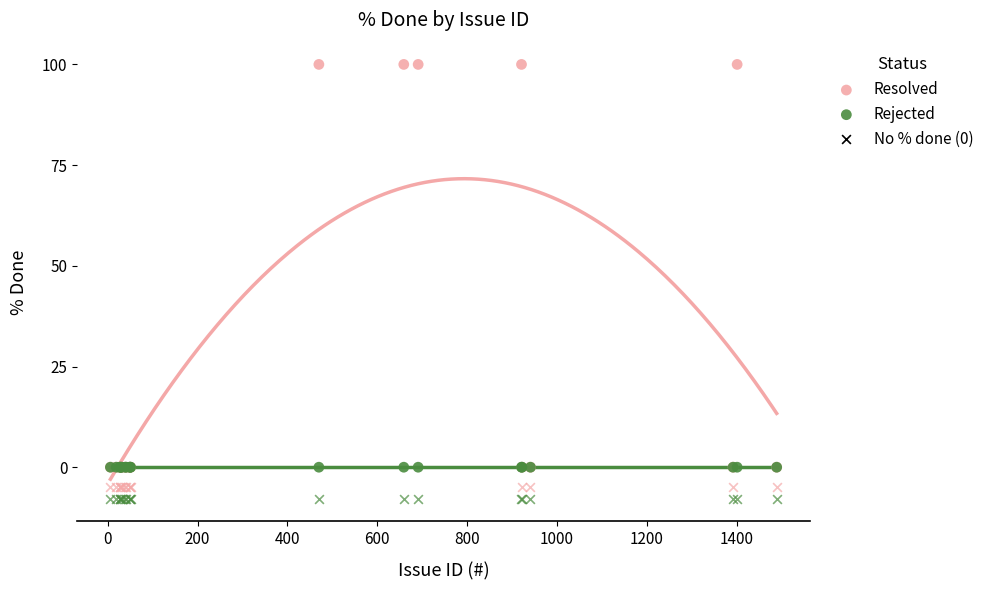

Which series reaches the minimum Y coordinate?

Resolved